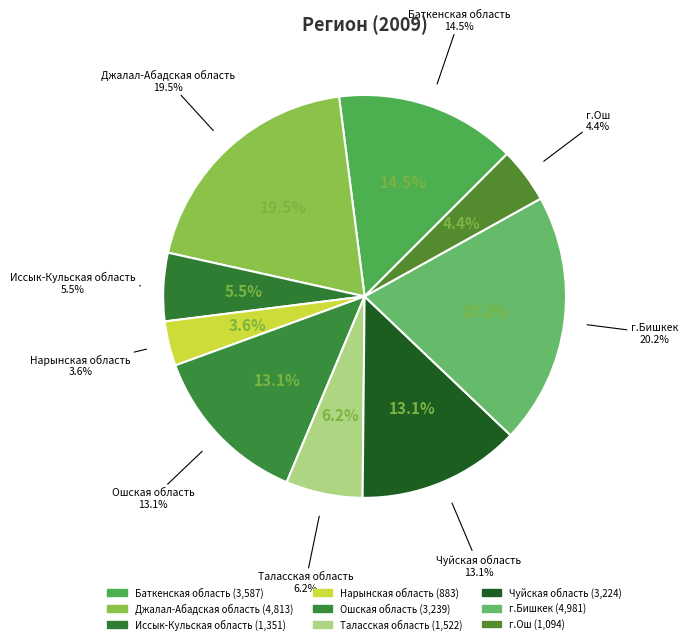

What percentage is NOT represented by Ошская область?

86.9%